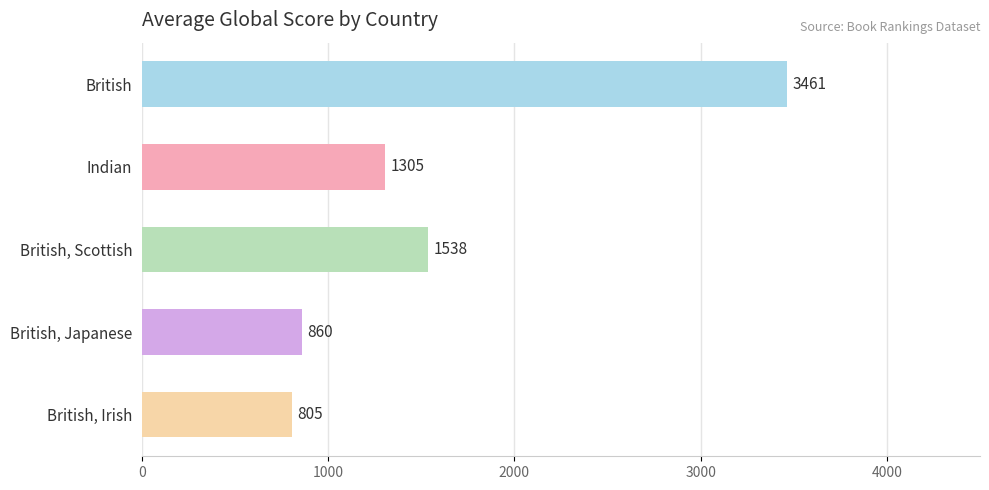

Are the bars horizontal?

Yes